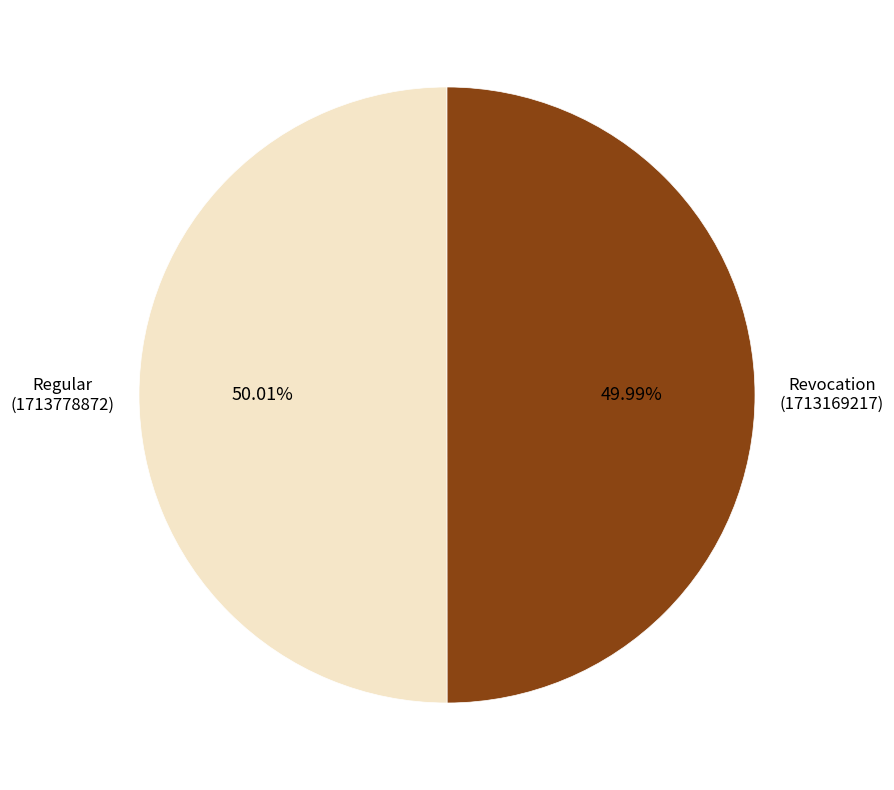

Is there any slice that represents more than half of the pie?

Yes